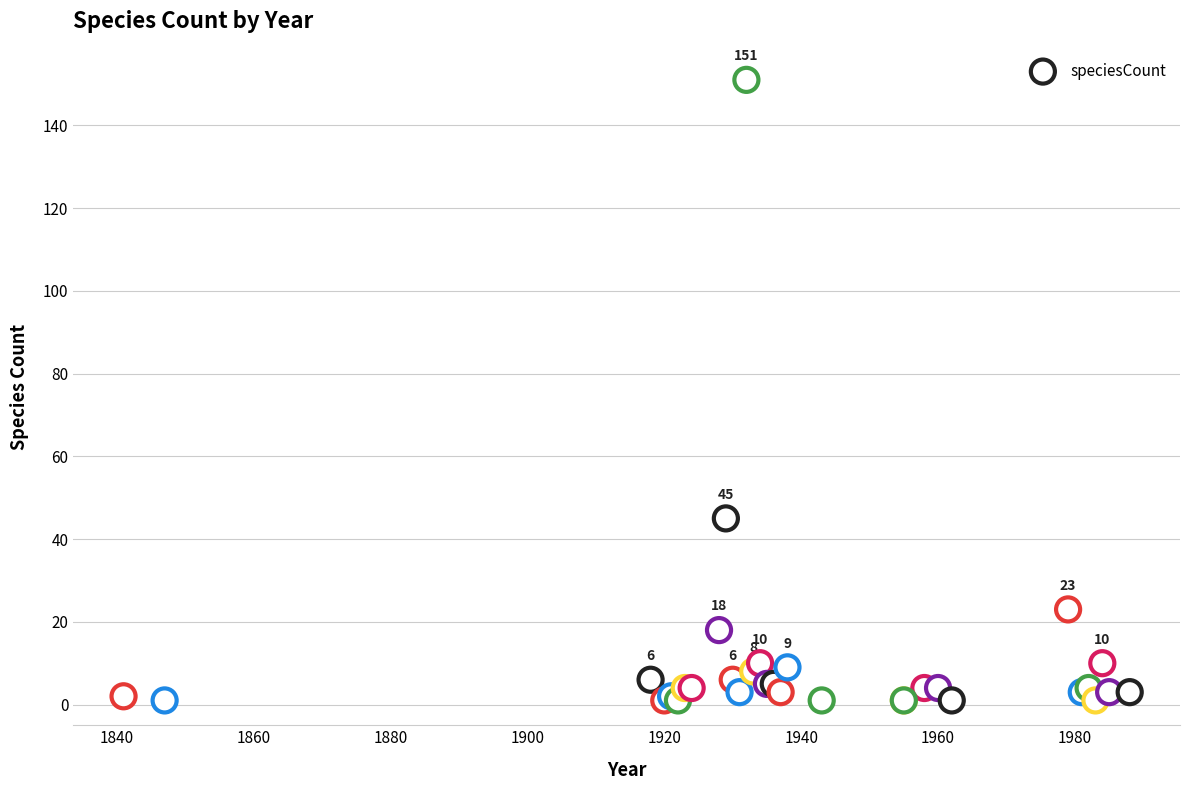

What Y value in the scatter plot is closest to 76?

45